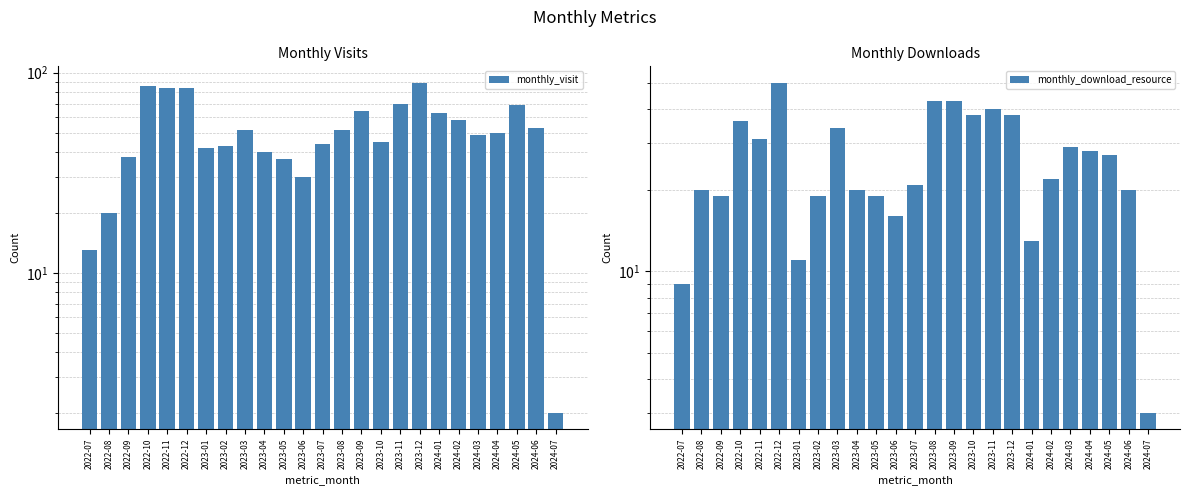

The monthly_download_resource series shows 3 at 2024-07. True or false?

True